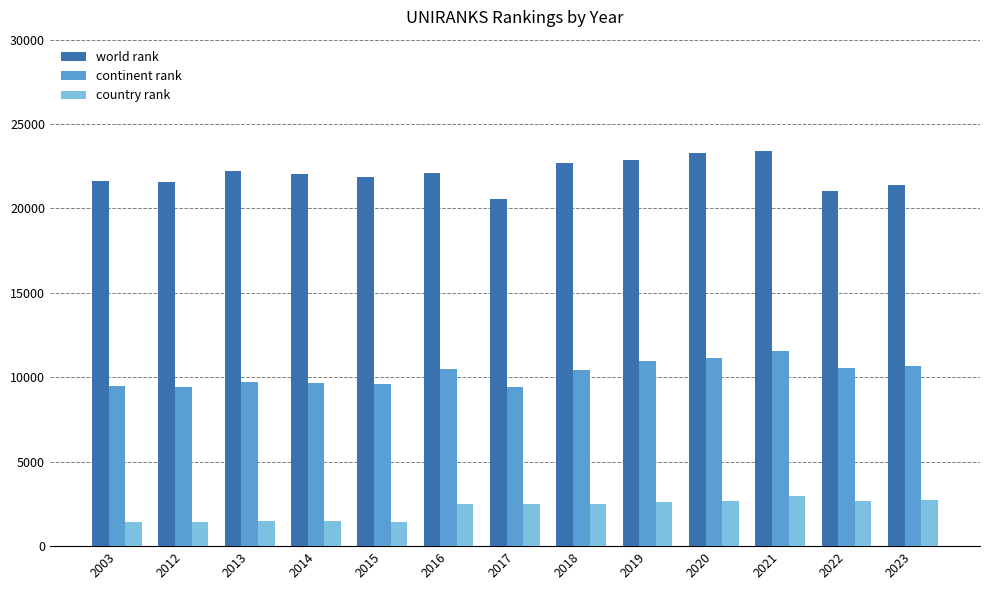

What is the difference between the maximum and second lowest values in the world rank series?

2346